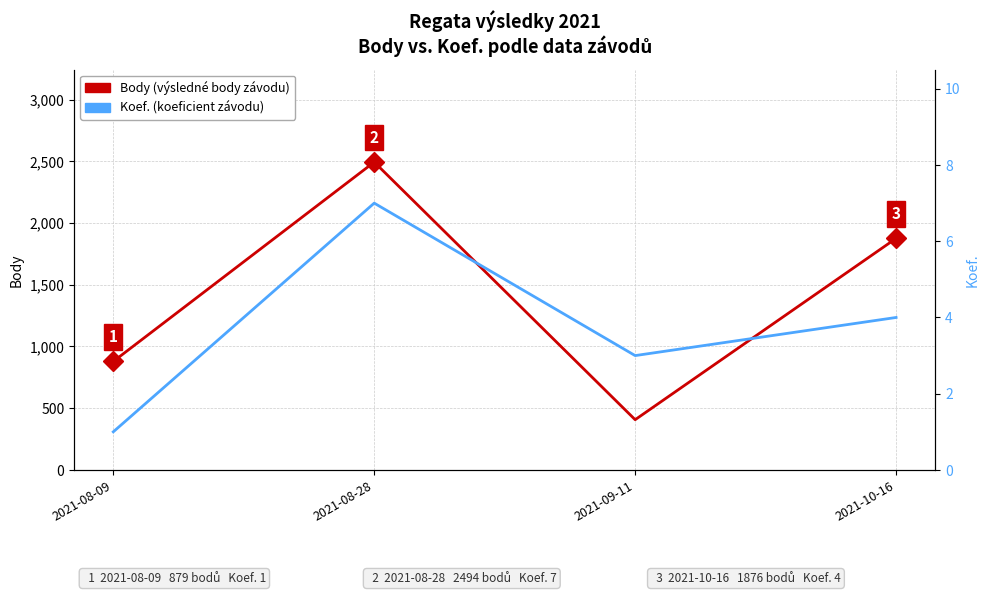

What is the value of the Body point at the 1st from the left?

879